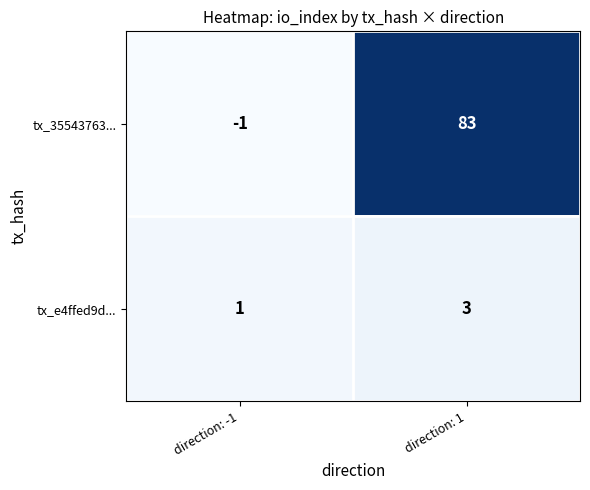

Which series has the largest total across all categories?

tx_35543763...